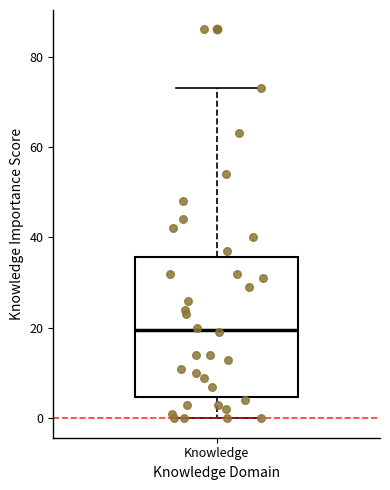

Read this box plot against the y-axis: the position of the median line, the range covered by the box, and the ends of both whiskers. The values are not printed on the chart, so give them approximately, as read against the axis.

median 20, box 4 to 36, whiskers 0 to 74